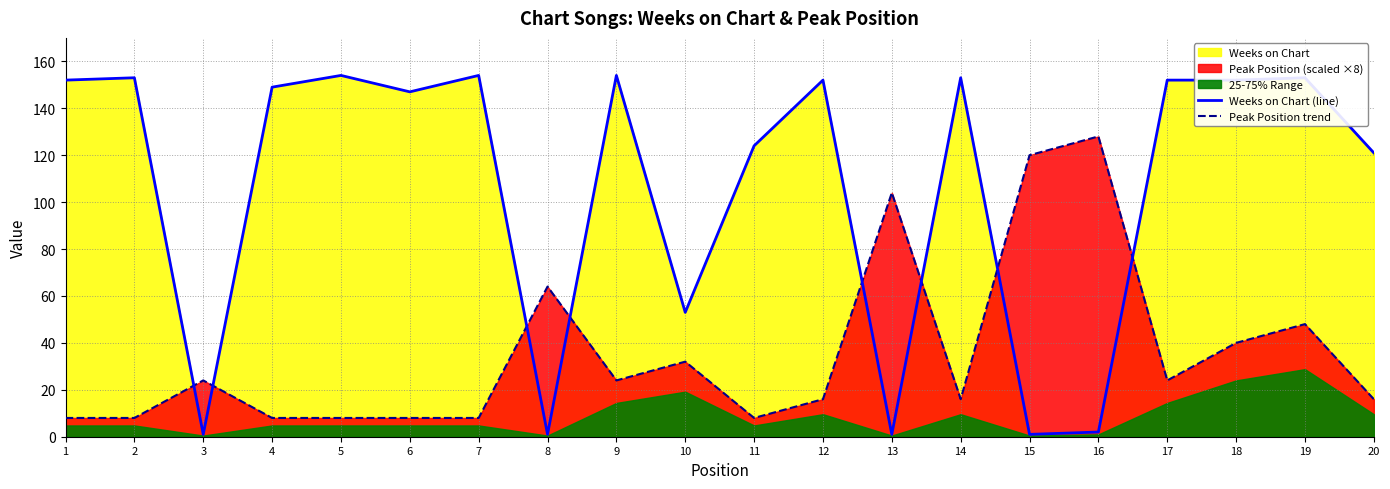

Is it true that Weeks on Chart (line) equals 31 at 17?

False